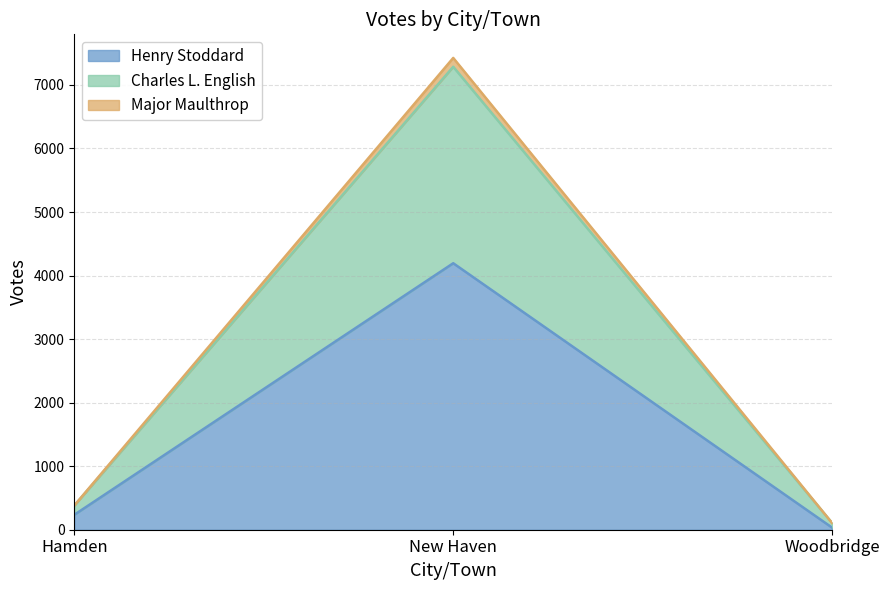

The value of Henry Stoddard at New Haven is 6413. True or false?

False